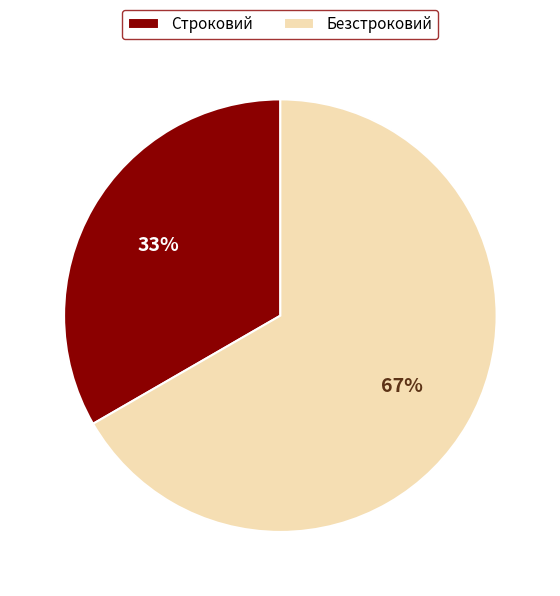

The Безстроковий slice represents 67% of the pie. True or false?

True